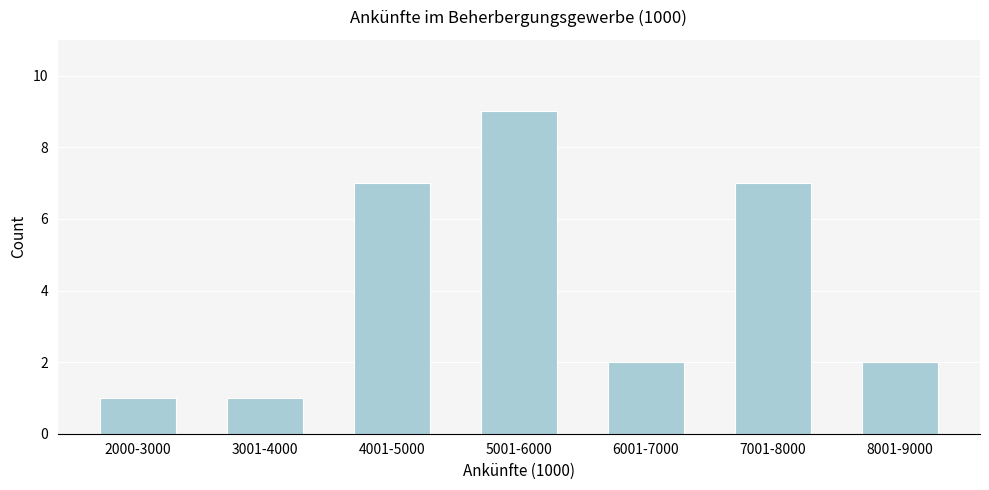

Reading left to right, what are all the values shown in this chart?

2000-3000=1	3001-4000=1	4001-5000=7	5001-6000=9	6001-7000=2	7001-8000=7	8001-9000=2